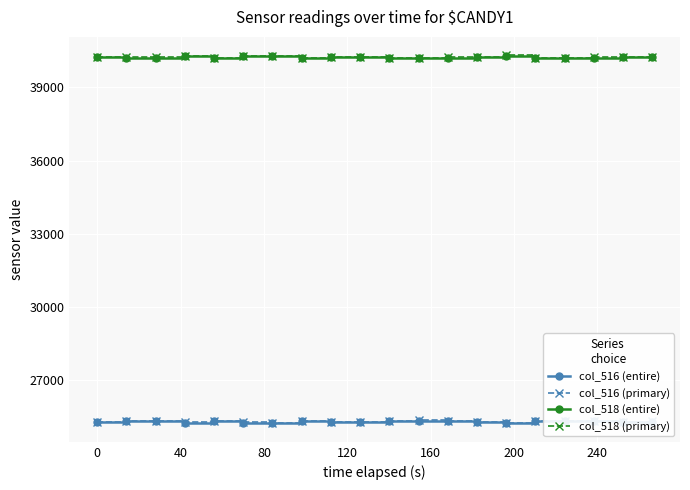

True or false: col_518 (primary) and col_516 (primary) cross at least once.

False